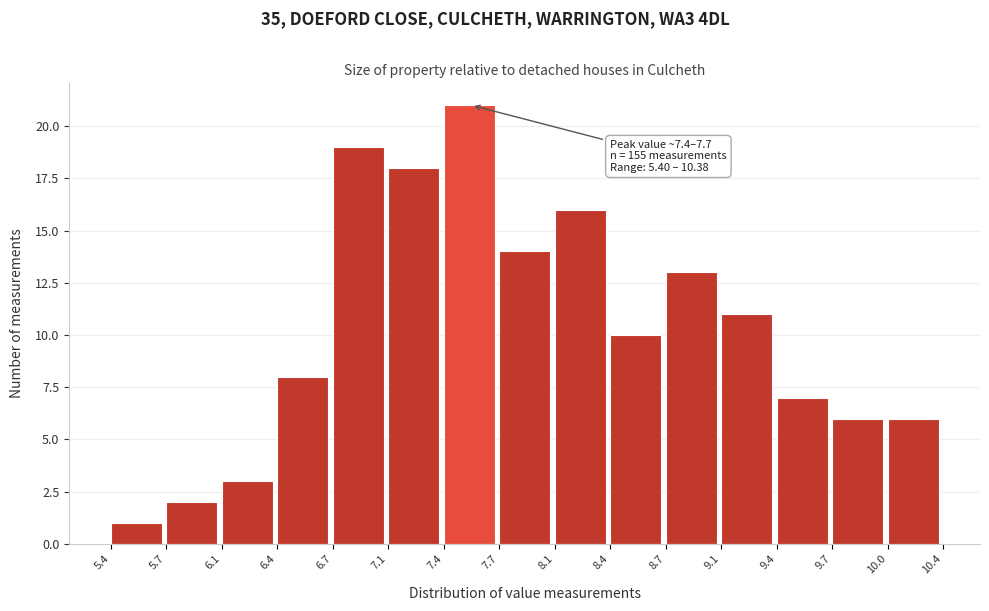

Over which range of the x-axis is the bar tallest?

7.4 to 7.7